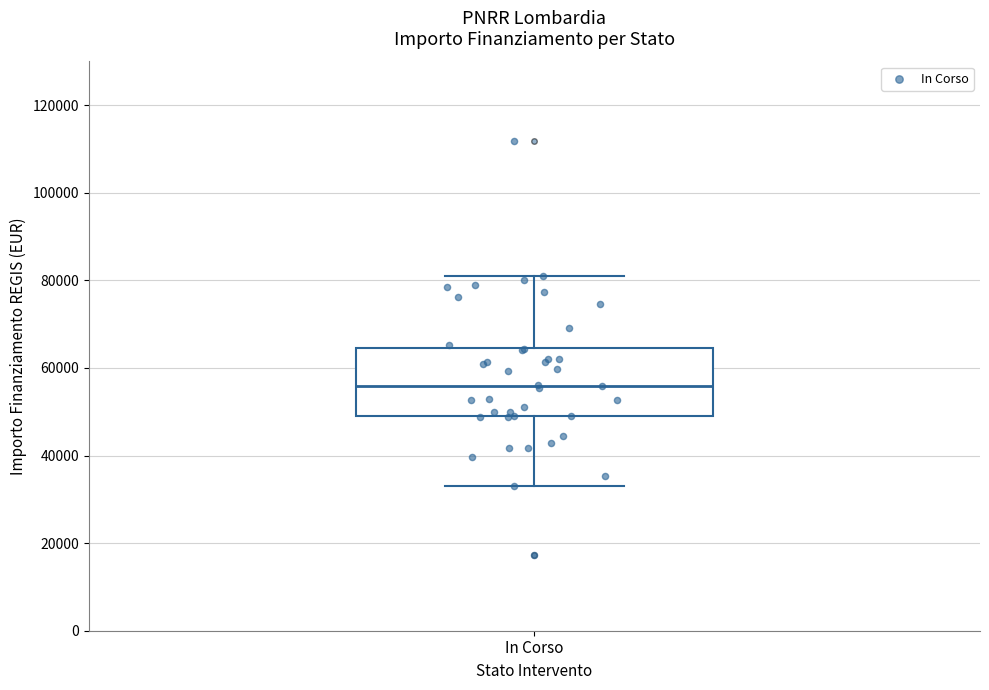

Transcribe this box plot: give where the median line is, the range the box spans, and where the two whiskers end, as read against the y-axis. The values are not printed on the chart, so give them approximately, as read against the axis.

median 56000, box 50000 to 64000, whiskers 32000 to 80000